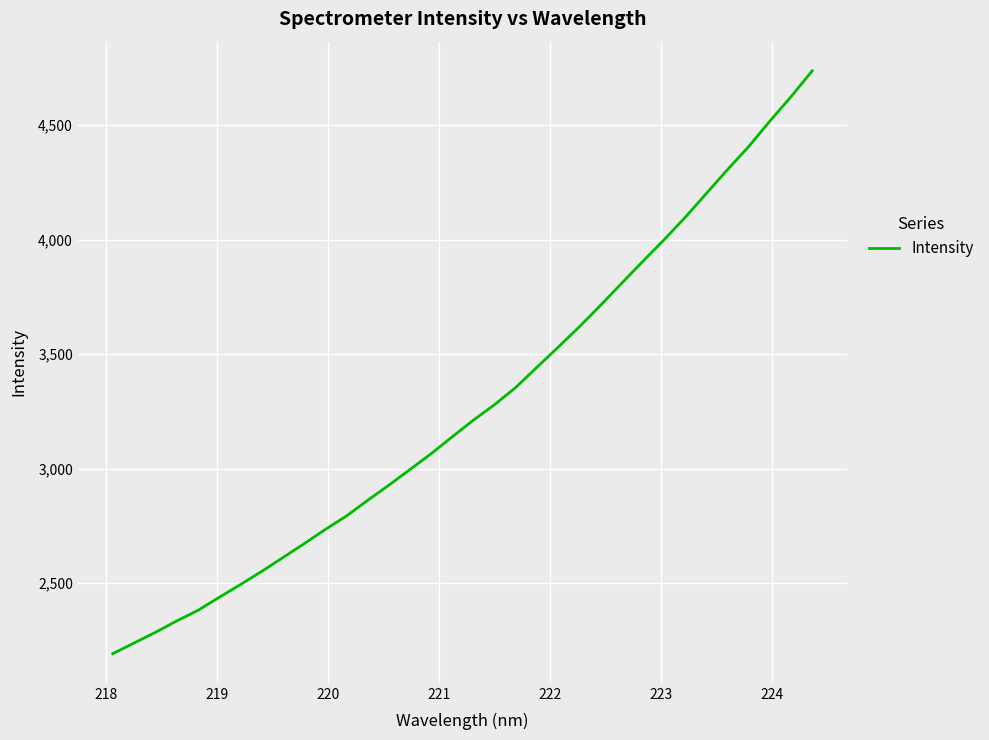

What is the minimum value shown in the chart?

2192.5